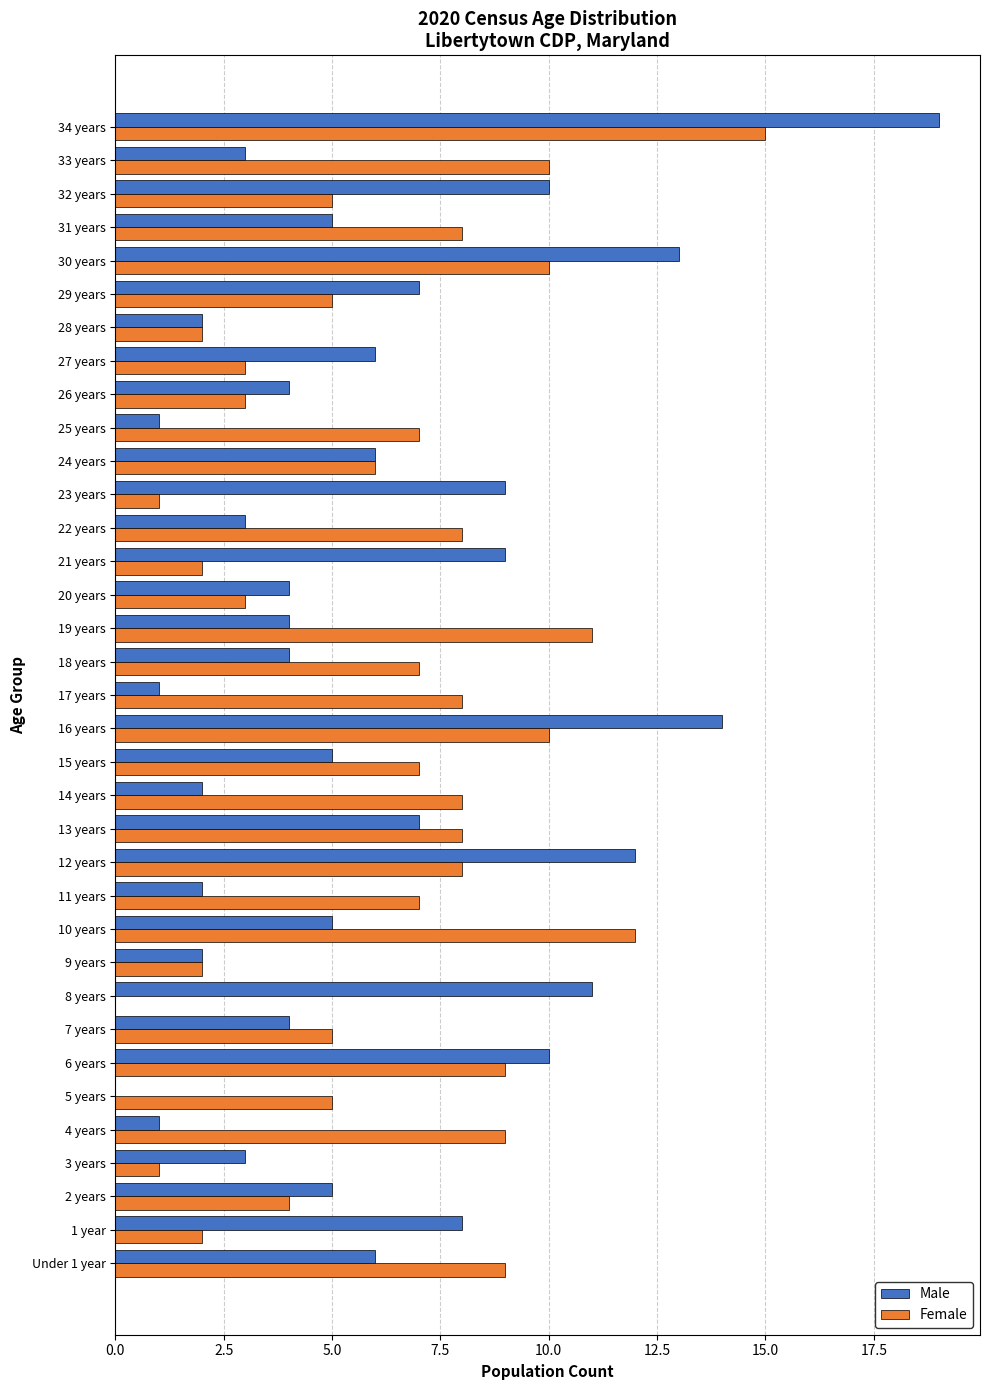

Which label corresponds to the largest value in the chart?

34 years